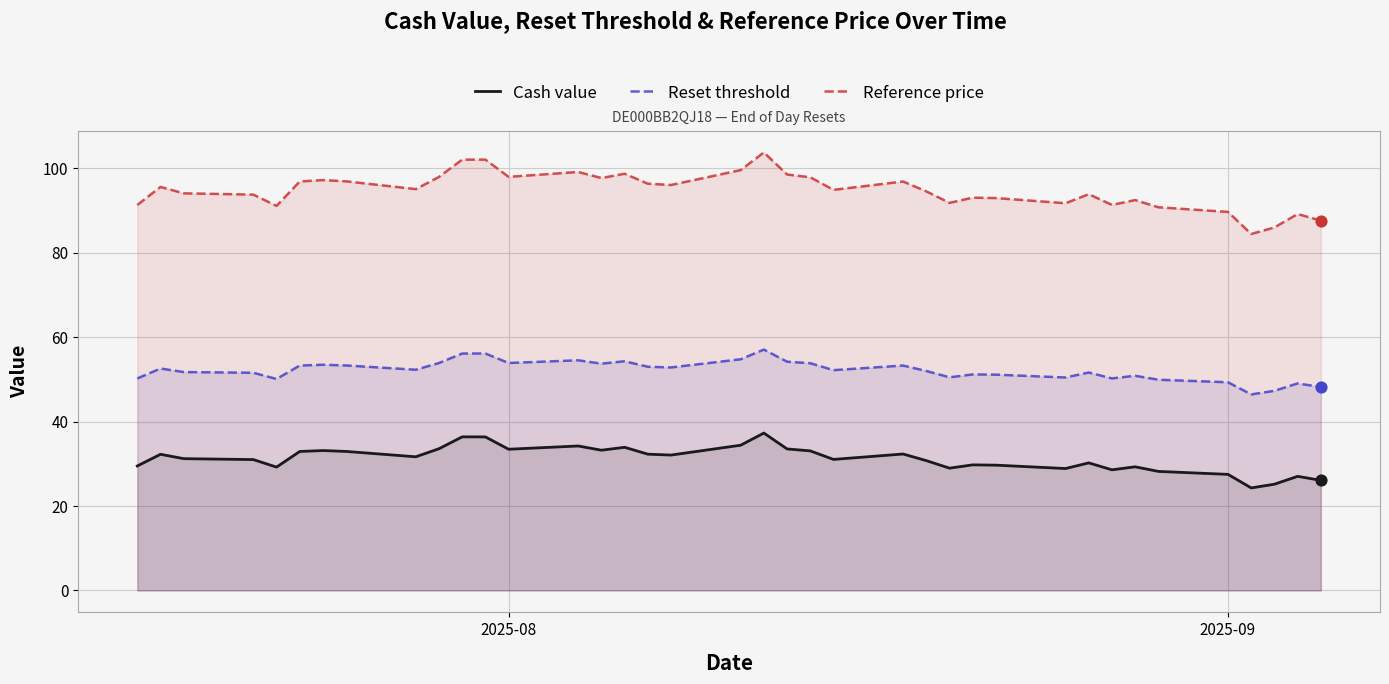

What are all the series names shown in the legend?

Cash value, Reset threshold, Reference price